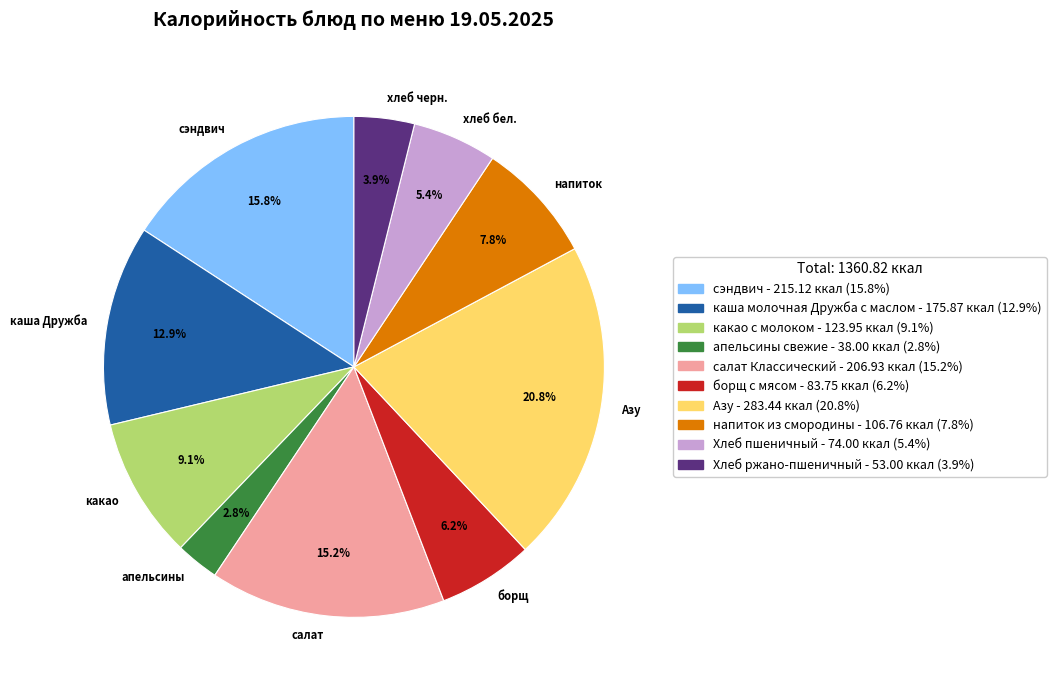

Approximately how many times larger is the value at какао compared to напиток?

1.2